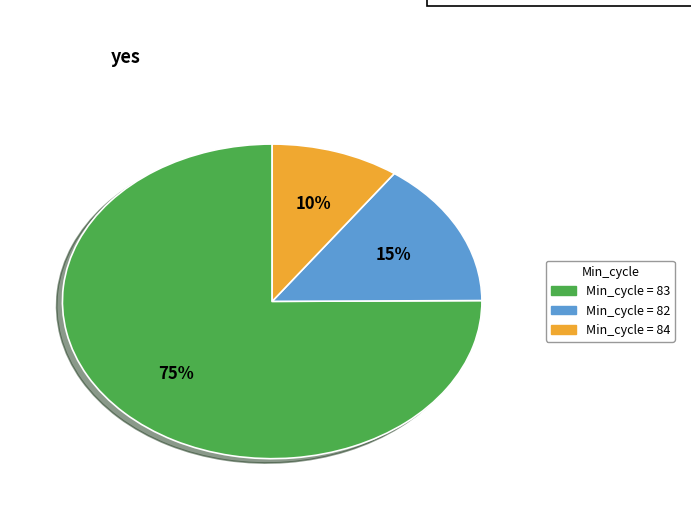

Is there a majority slice in this chart?

Yes